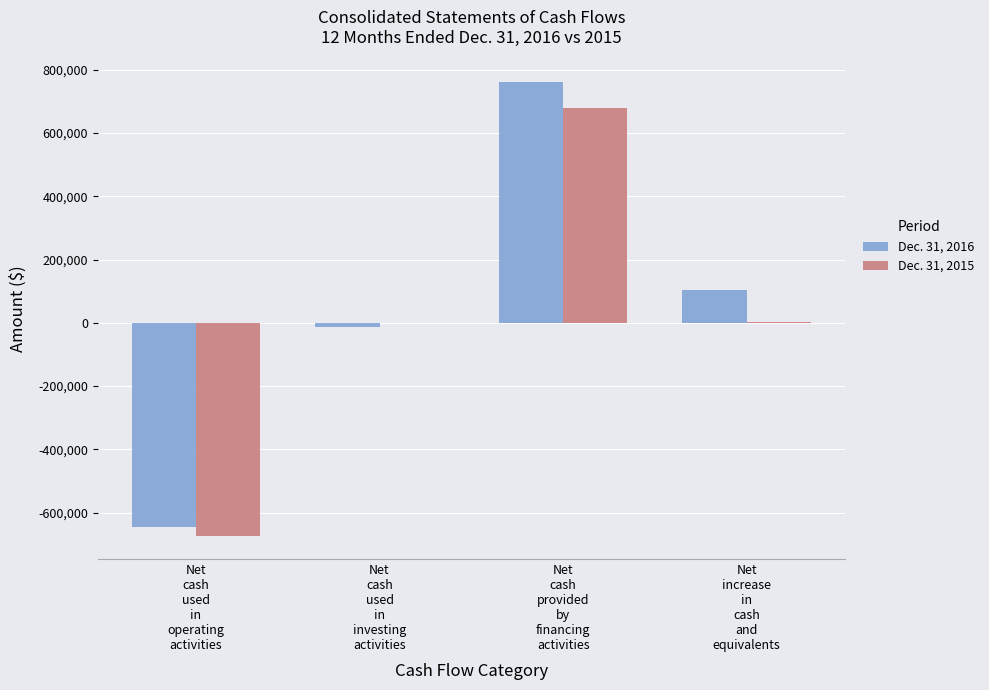

What are all the series names shown in the legend?

Dec. 31, 2016, Dec. 31, 2015